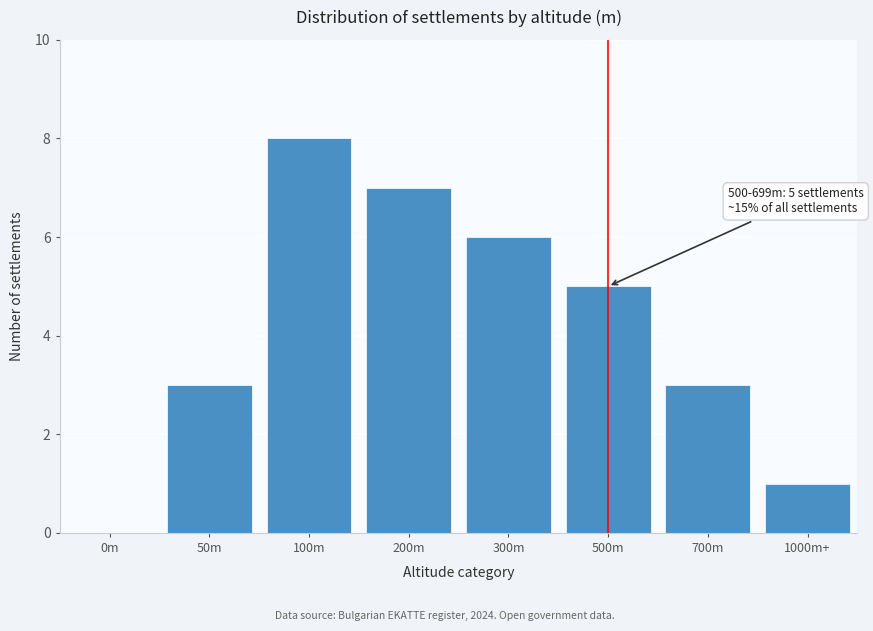

Reading right to left, transcribe all the data shown in this chart.

1000m+=1	700m=3	500m=5	300m=6	200m=7	100m=8	50m=3	0m=0